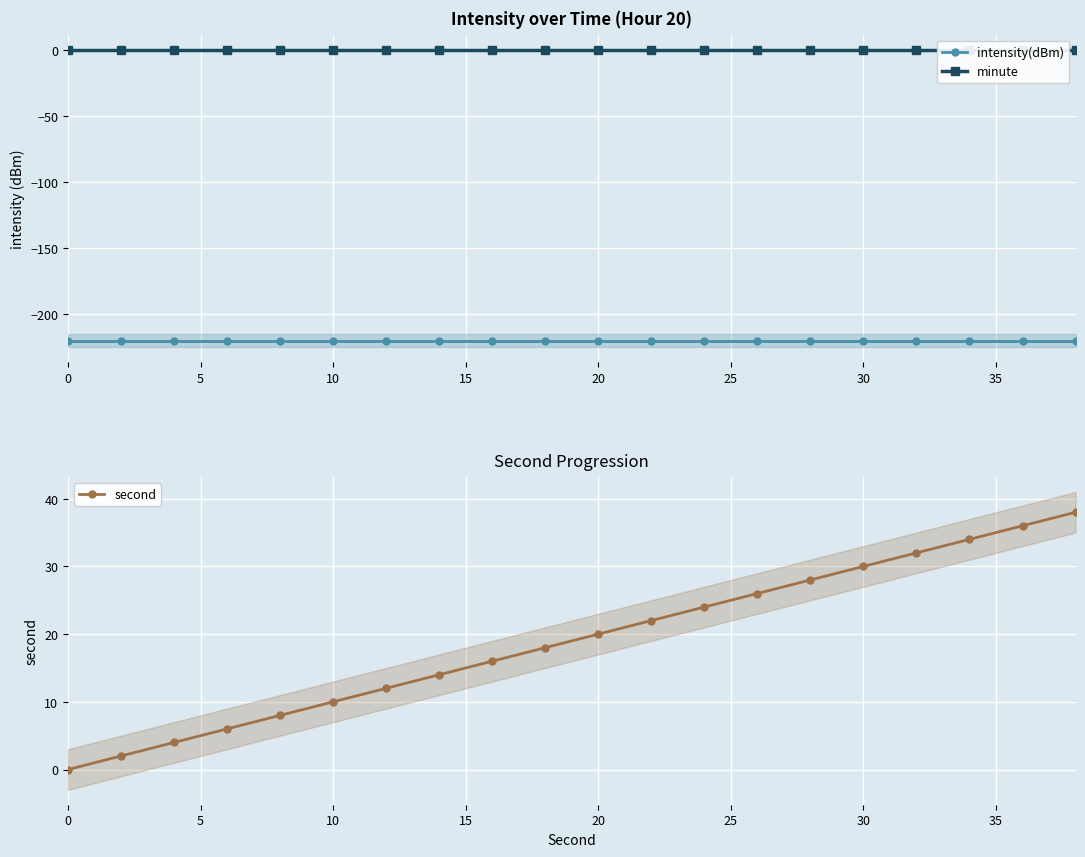

True or false: second has more than 0 interior local peaks.

False